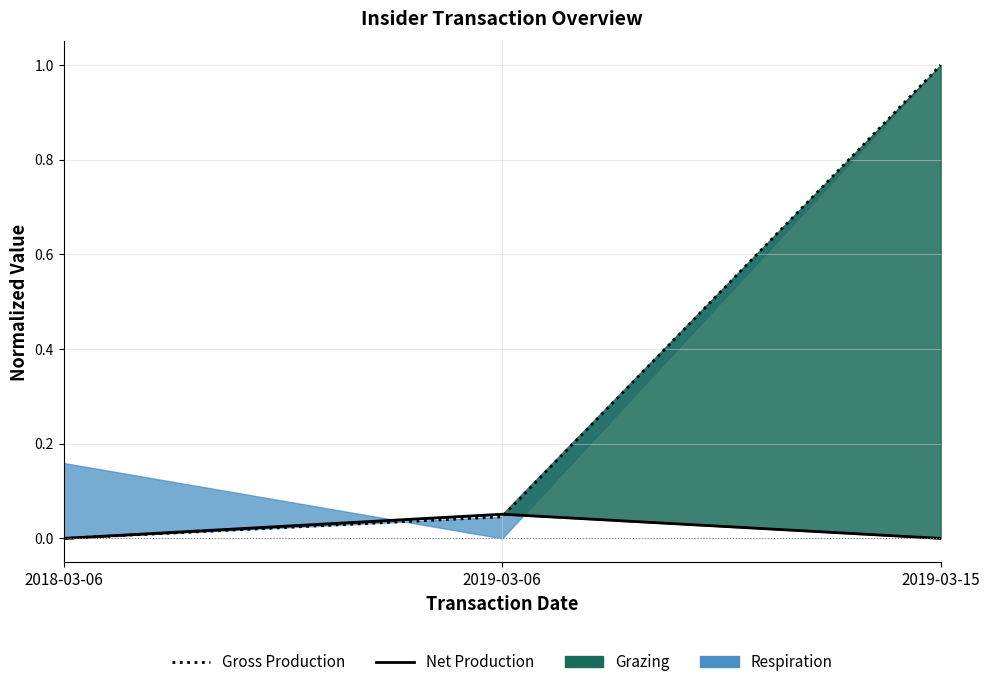

Is the value of Net Production at 2019-03-15 greater than the value of Gross Production at 2019-03-06?

No